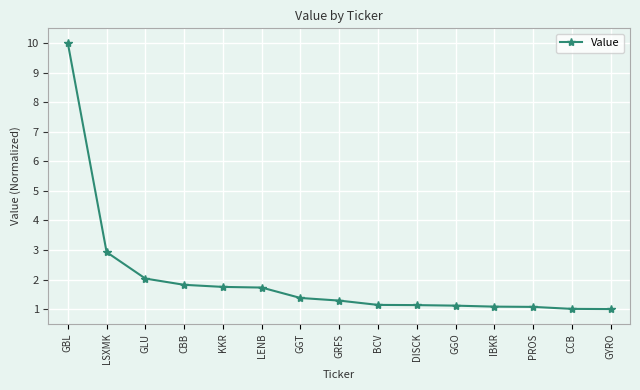

Where is the data nearest to the value 5?

LSXMK